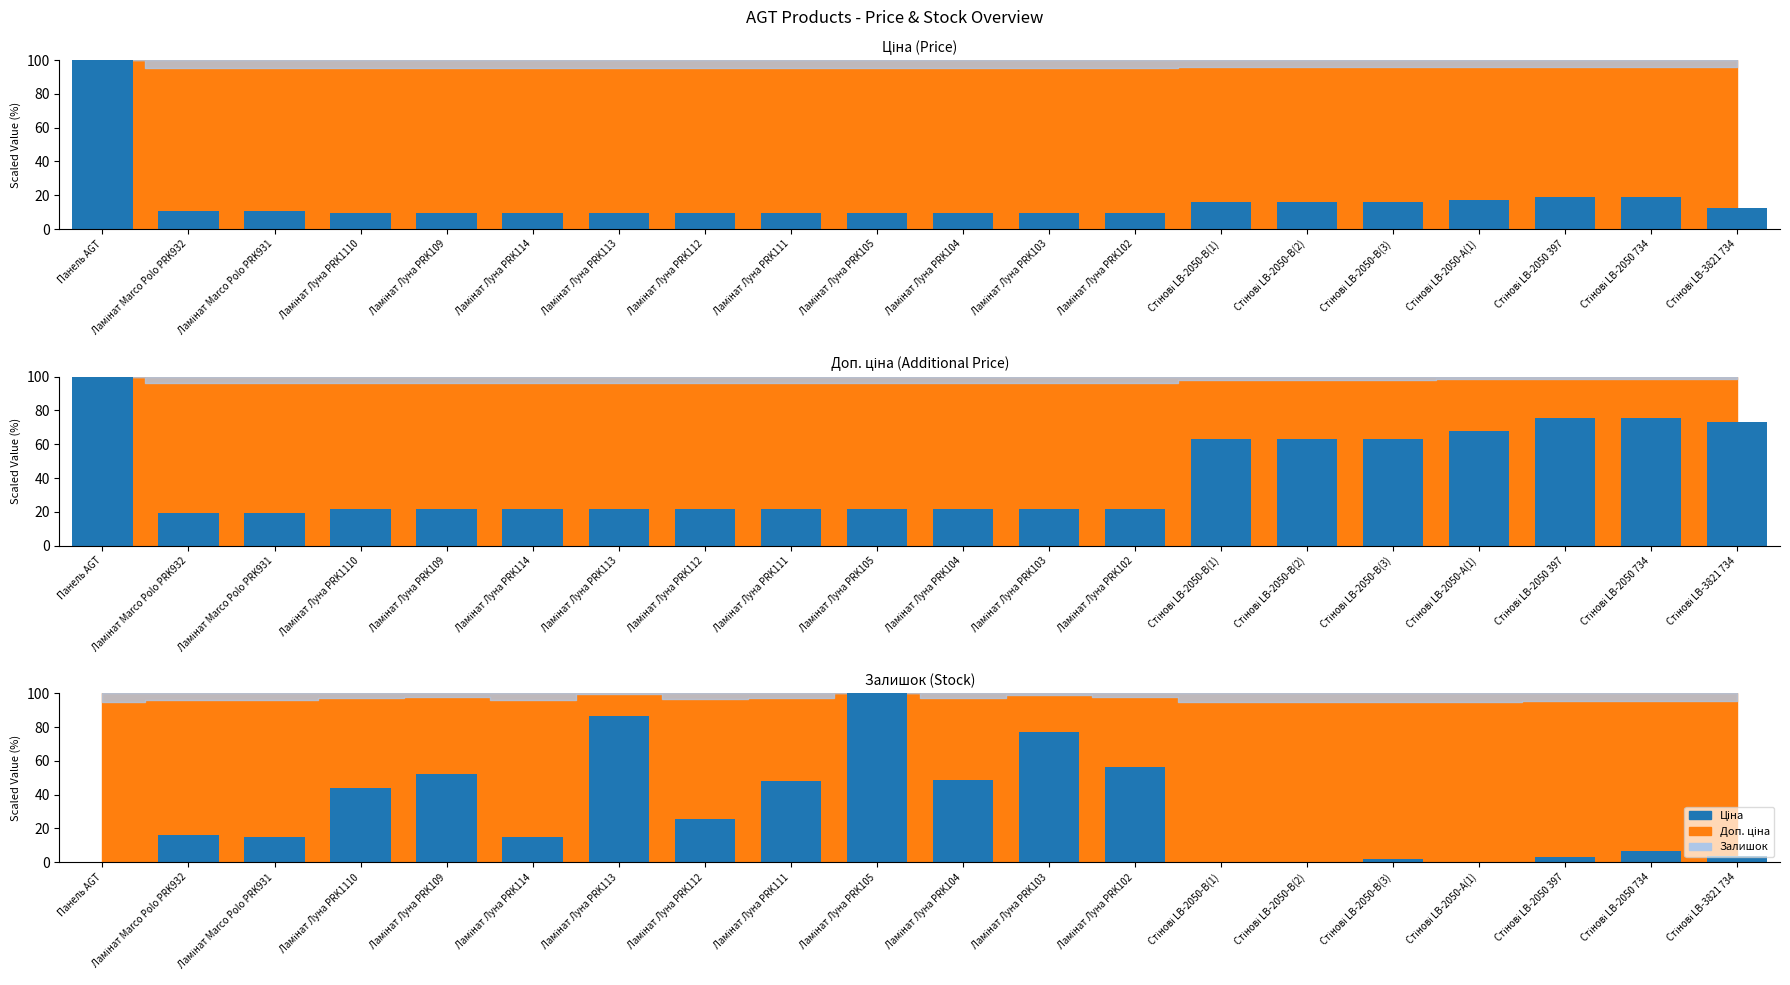

What is the maximum value for Доп. ціна?

100.0